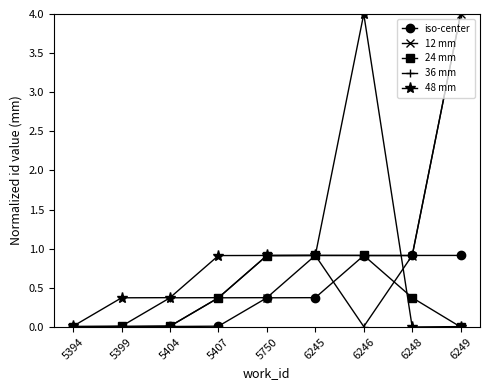

True or false: 12 mm has a value of 0.9 at 6245.

True